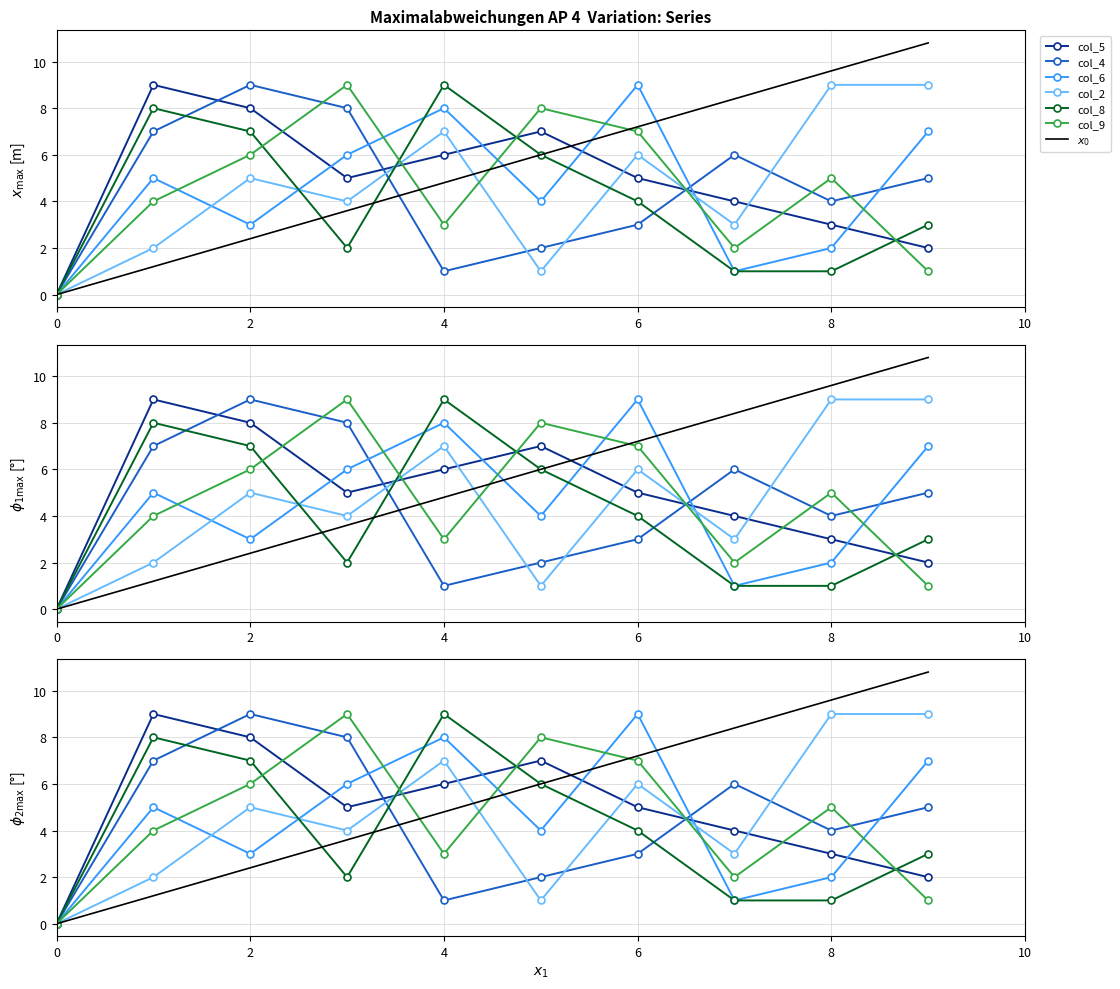

Is this an area chart (filled region under the line)?

No